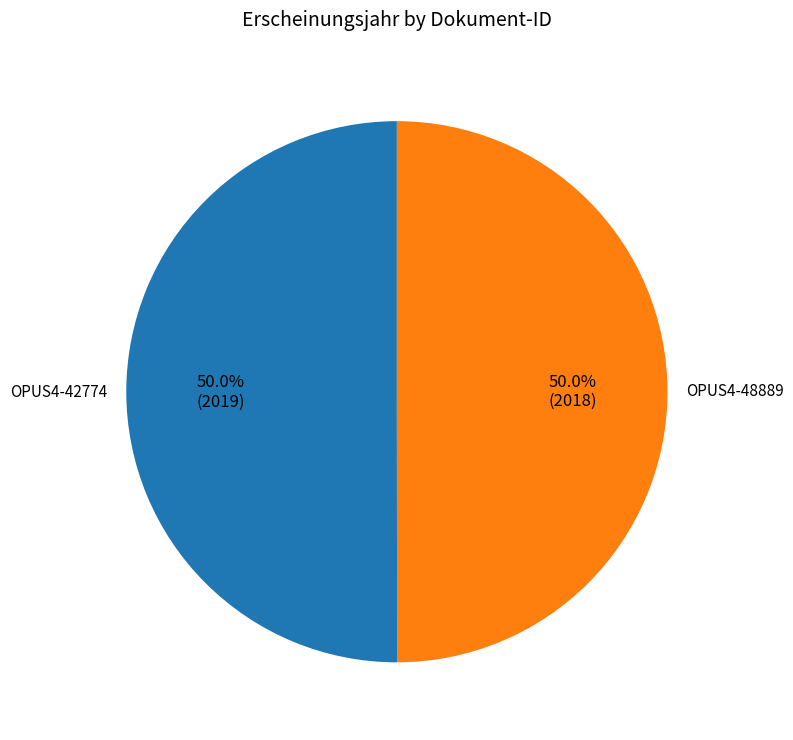

Do OPUS4-48889 and OPUS4-42774 together represent more than half of the pie?

Yes